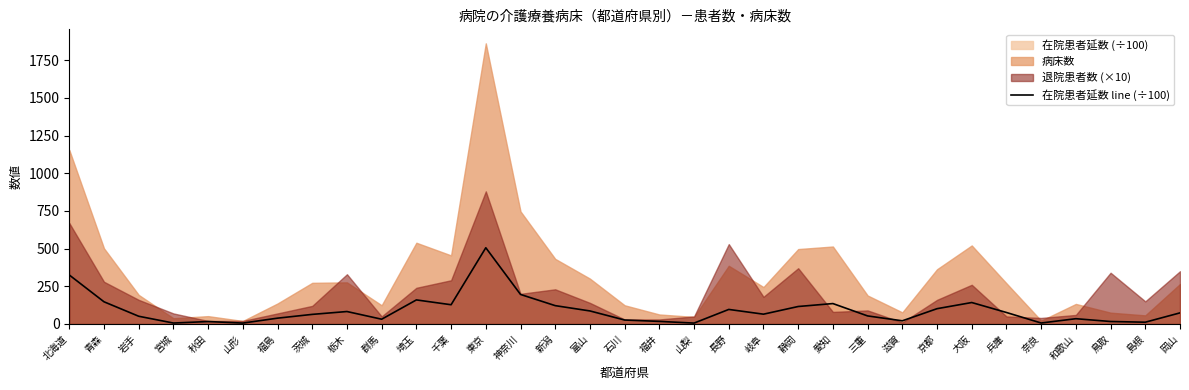

At which label is the value closest to 255?

神奈川